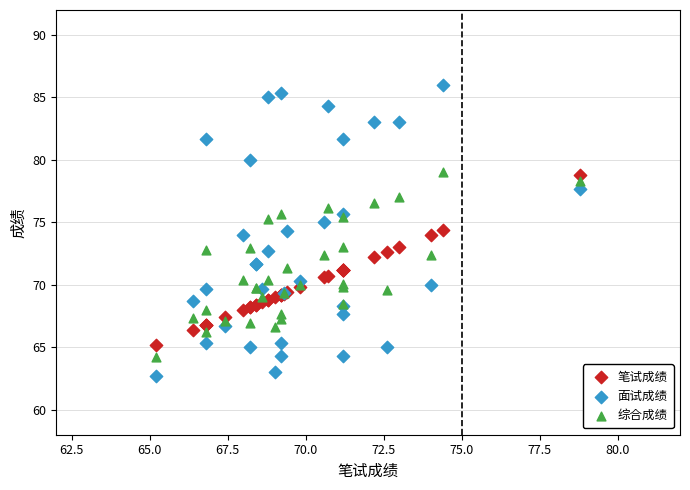

What are all the series names shown in the legend?

笔试成绩, 面试成绩, 综合成绩